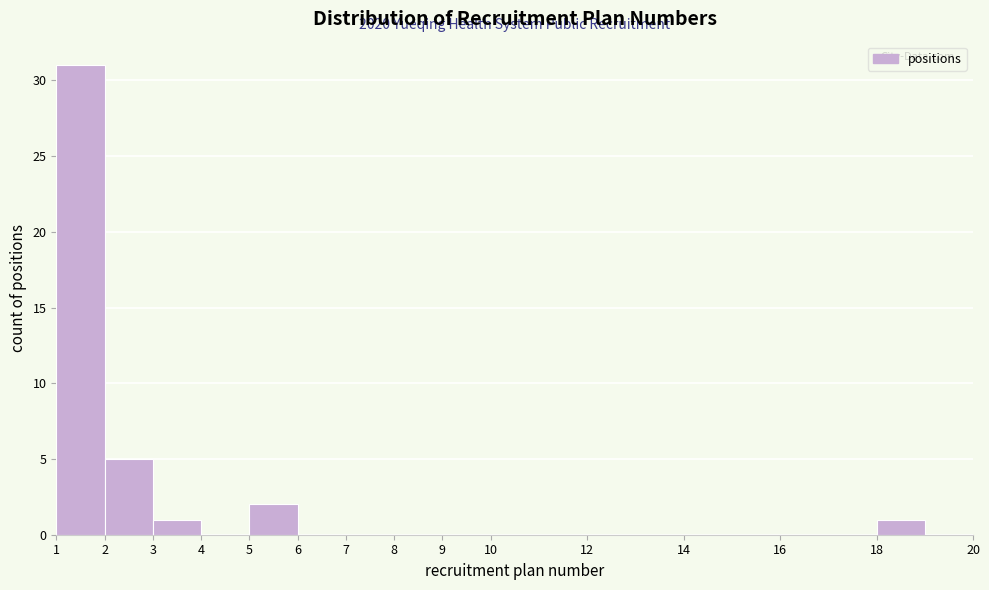

Over which range of the x-axis is the bar tallest?

1 to 2